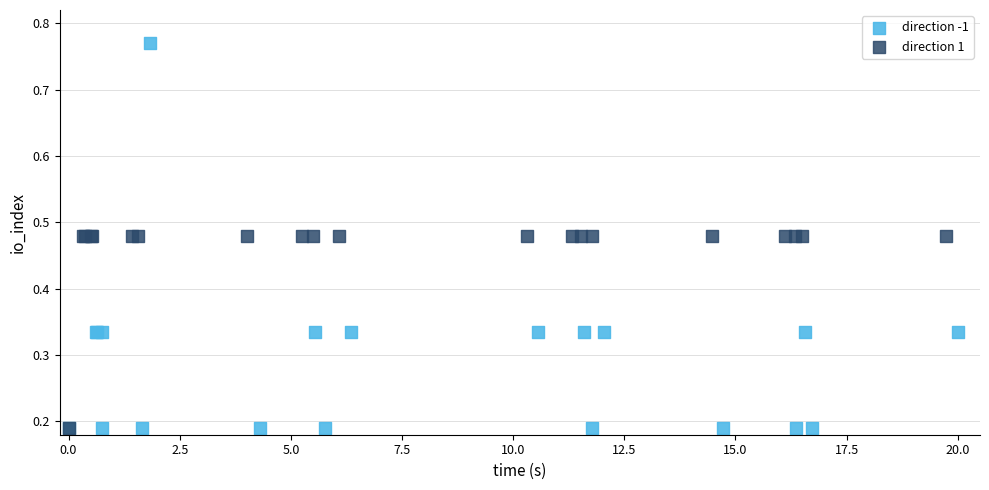

Which series has the widest spread of Y values?

direction -1